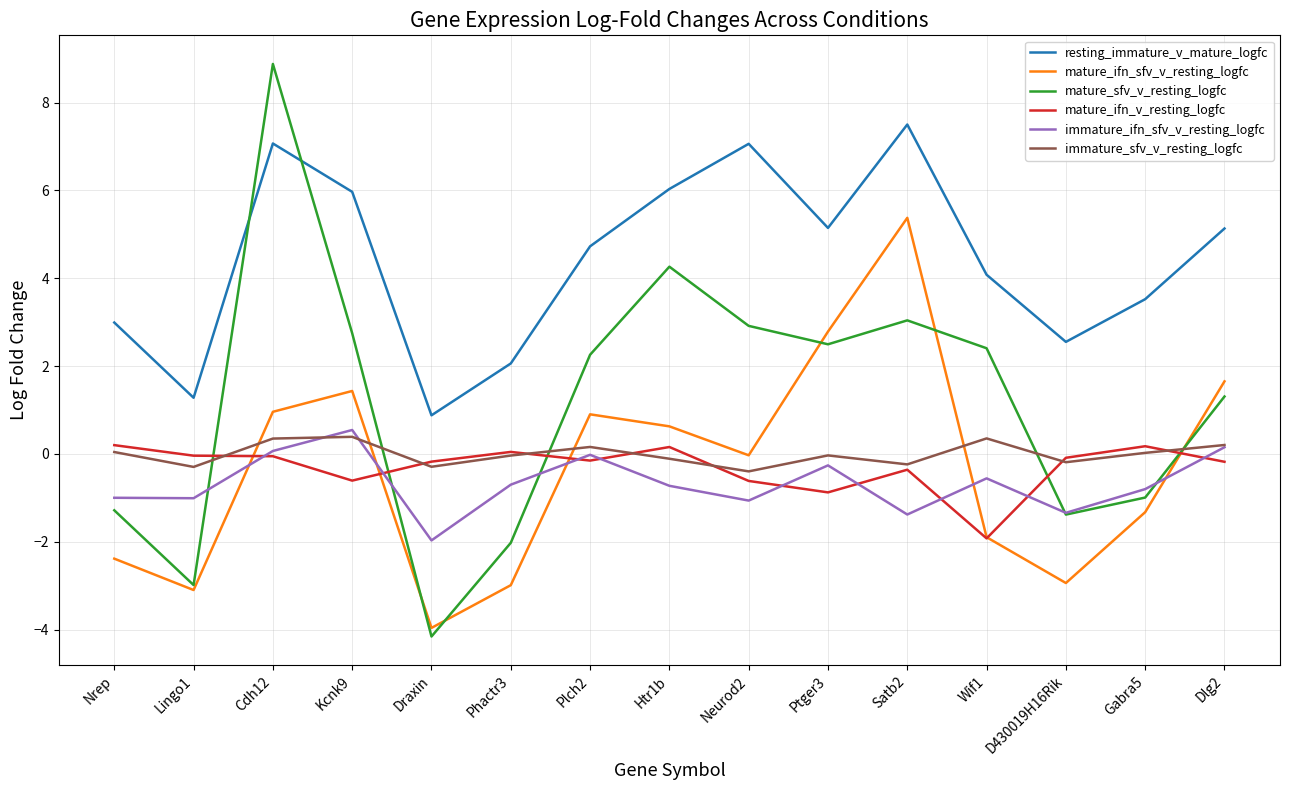

The mature_ifn_v_resting_logfc series shows -0.2 at Plch2. True or false?

True